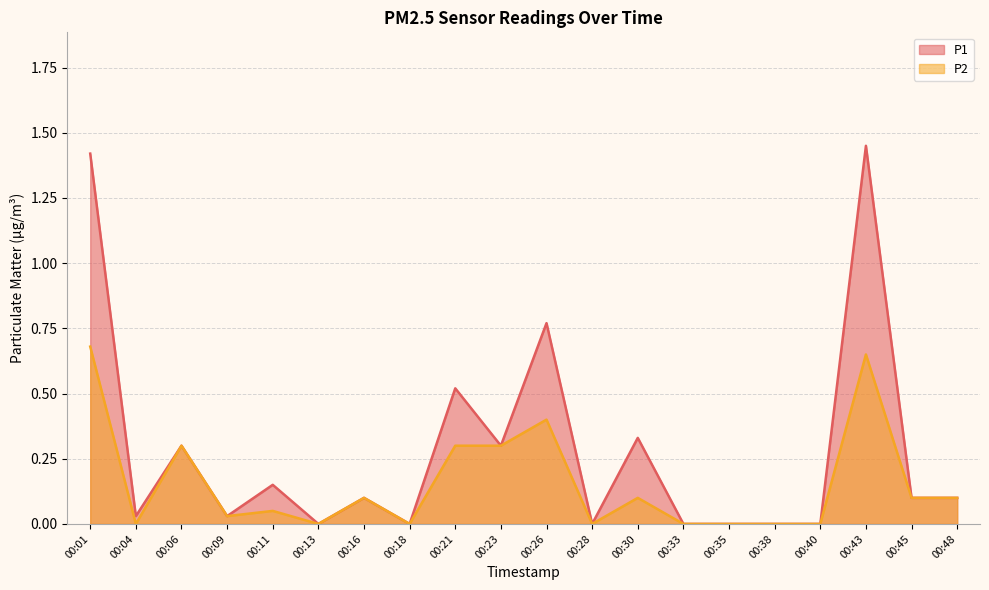

Reading right to left, extract all data points from this chart.

P1: 0.1	0.1	1.4	0.0	0.0	0.0	0.0	0.3	0.0	0.8	0.3	0.5	0.0	0.1	0.0	0.1	0.0	0.3	0.0	1.4
P2: 0.1	0.1	0.7	0.0	0.0	0.0	0.0	0.1	0.0	0.4	0.3	0.3	0.0	0.1	0.0	0.1	0.0	0.3	0.0	0.7